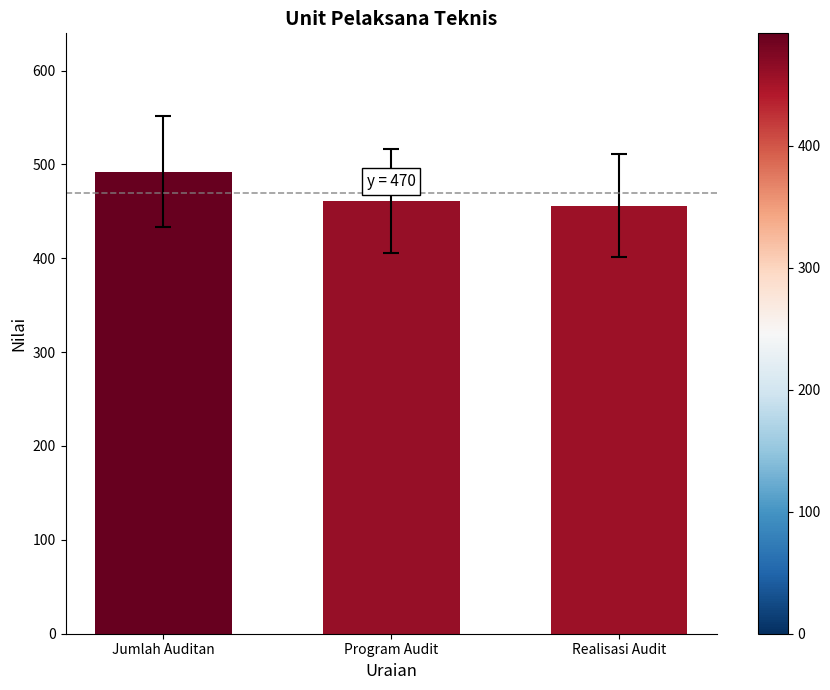

What is the ratio of the value at Jumlah Auditan to the value at Program Audit?

1.1